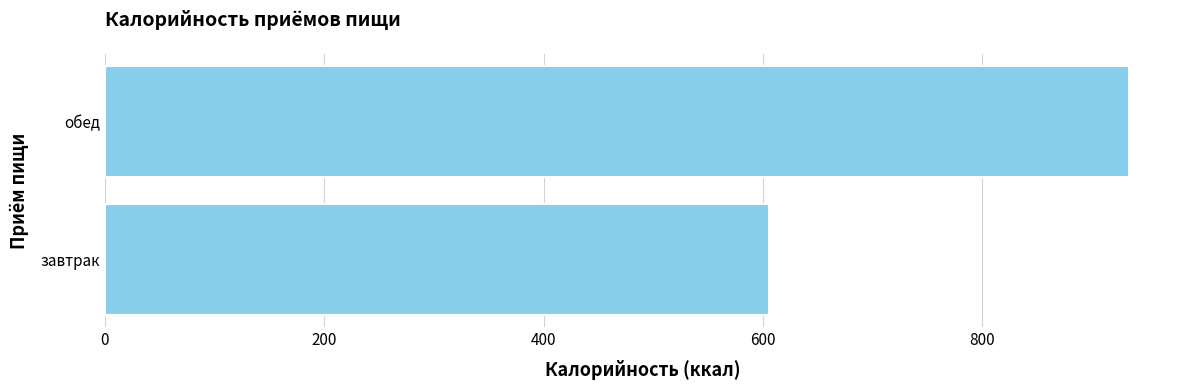

What value does the data have at завтрак?

605.8